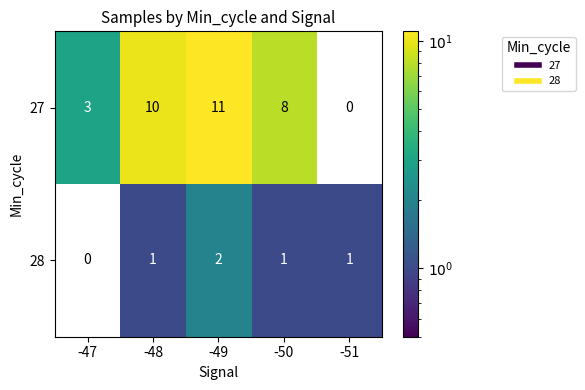

What is the difference between the highest and lowest values at -48?

9